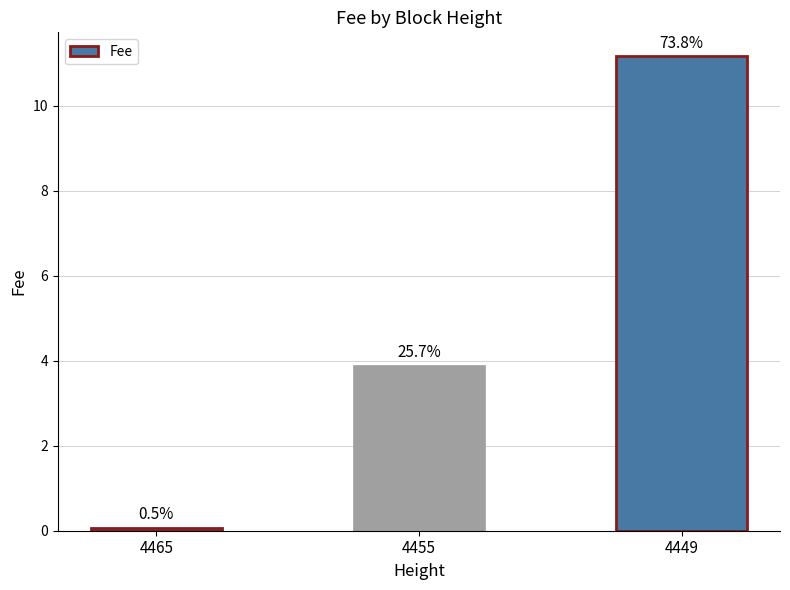

What is the smallest value displayed?

0.1